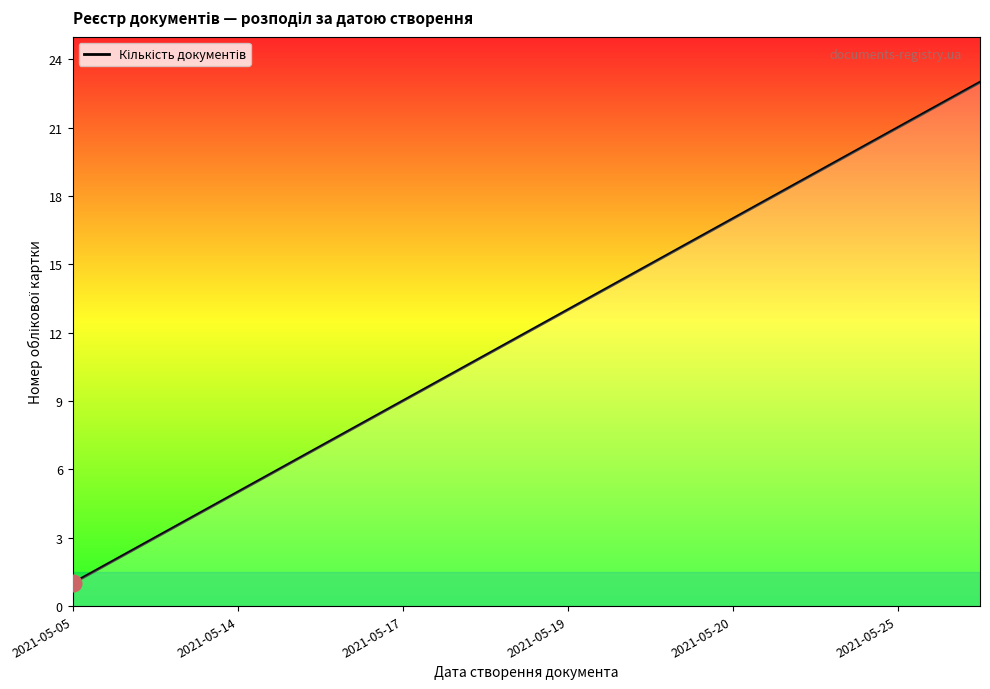

What is the maximum value shown in the chart?

23